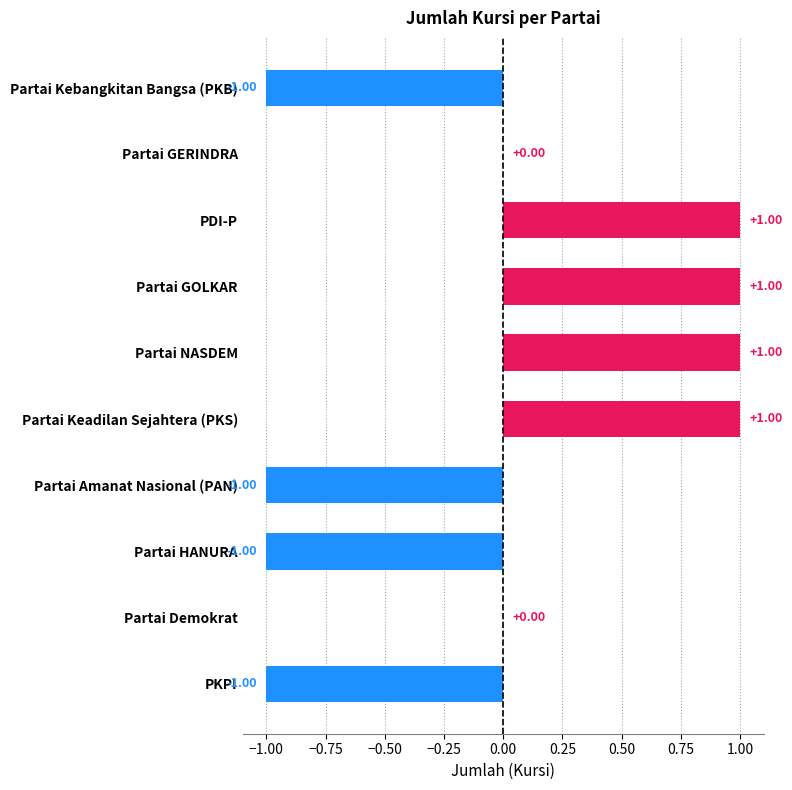

Are the bars horizontal?

Yes